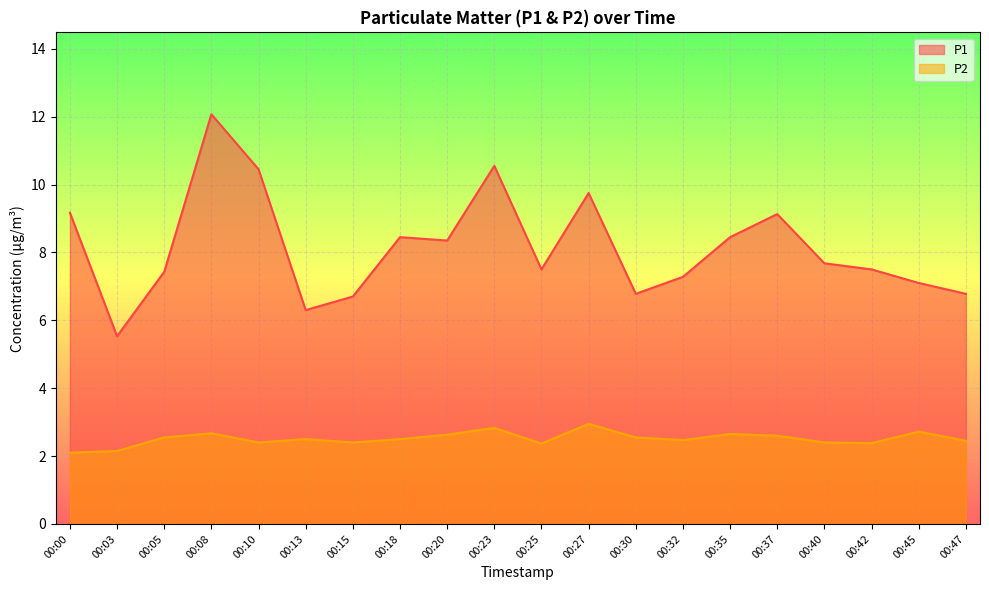

List the series in order of their peak value, lowest first.

P2, P1